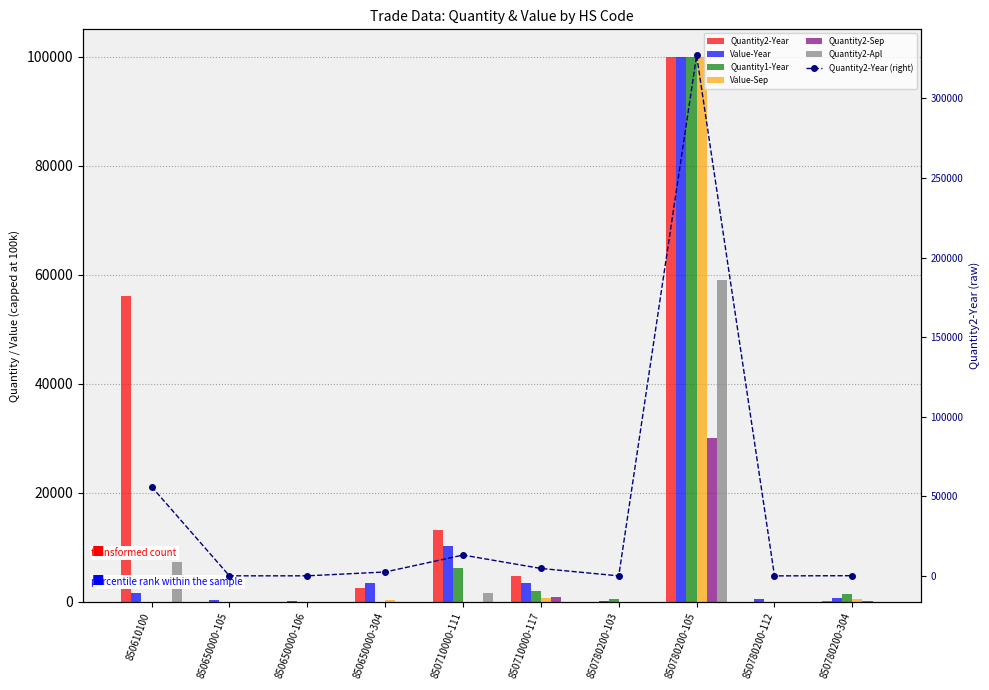

Is it true that Quantity1-Year equals 0 at 850780200-112?

True